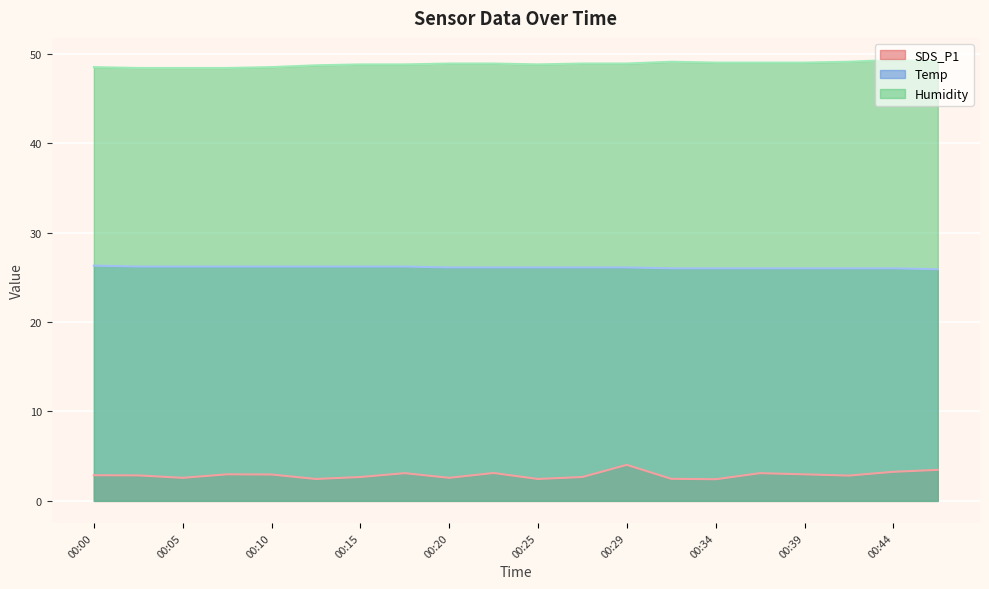

What is the total value across all series at 00:32?

77.6